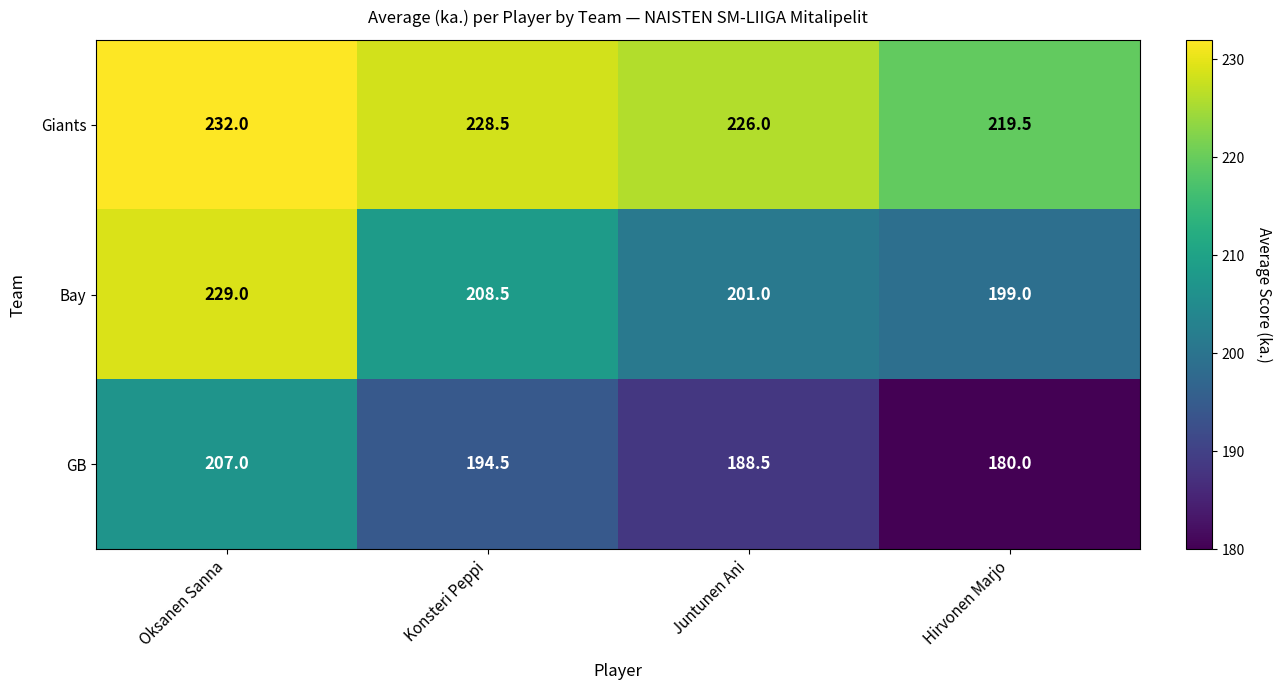

Count the number of data series in this chart.

3